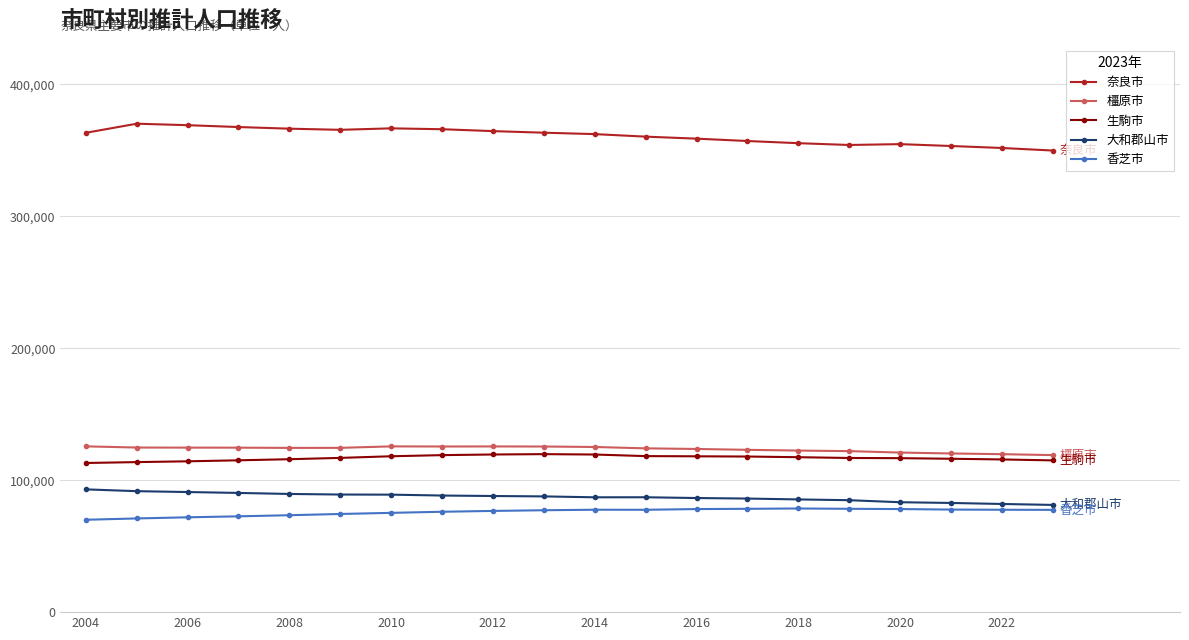

At how many categories does at least one series exceed 271550?

20